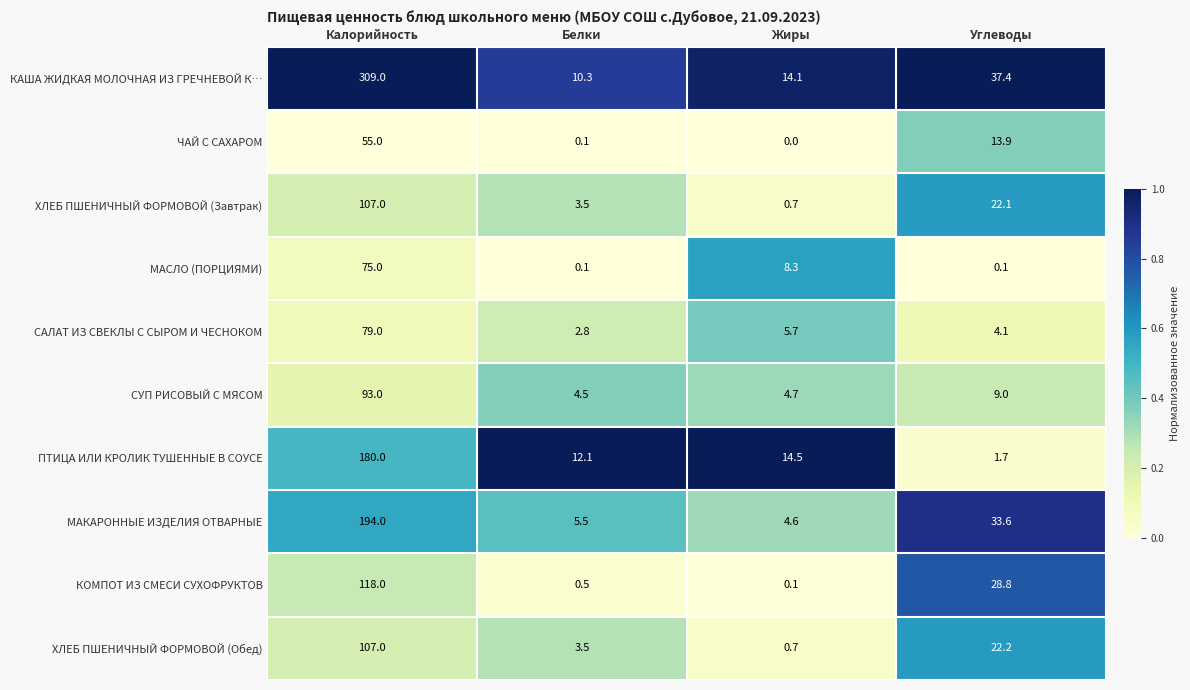

Rank the categories by КОМПОТ ИЗ СМЕСИ СУХОФРУКТОВ value from highest to lowest.

Калорийность, Углеводы, Белки, Жиры